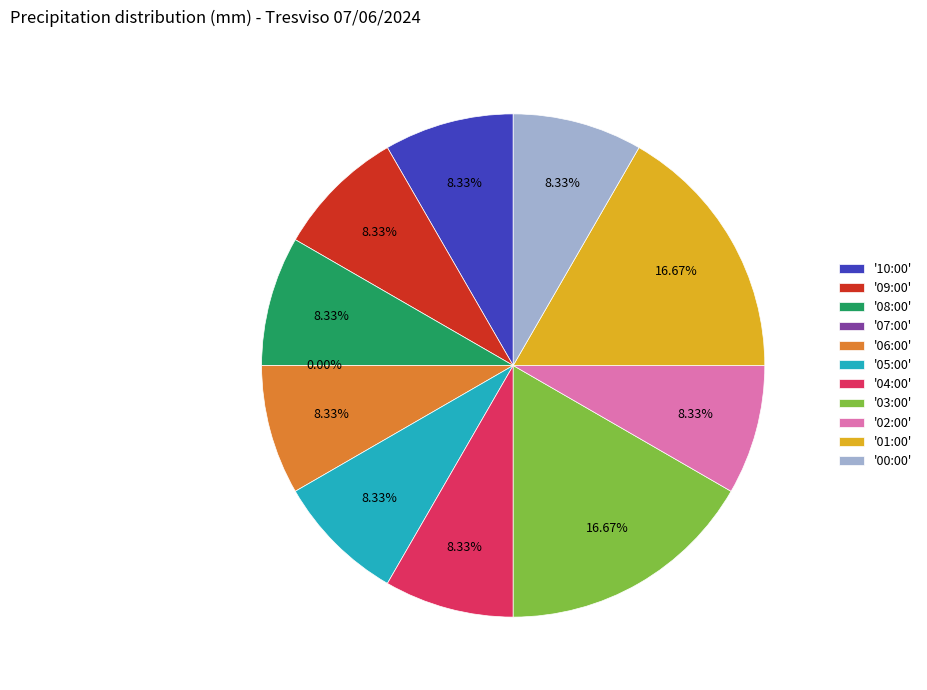

How much of the chart is everything except 10:00?

91.7%